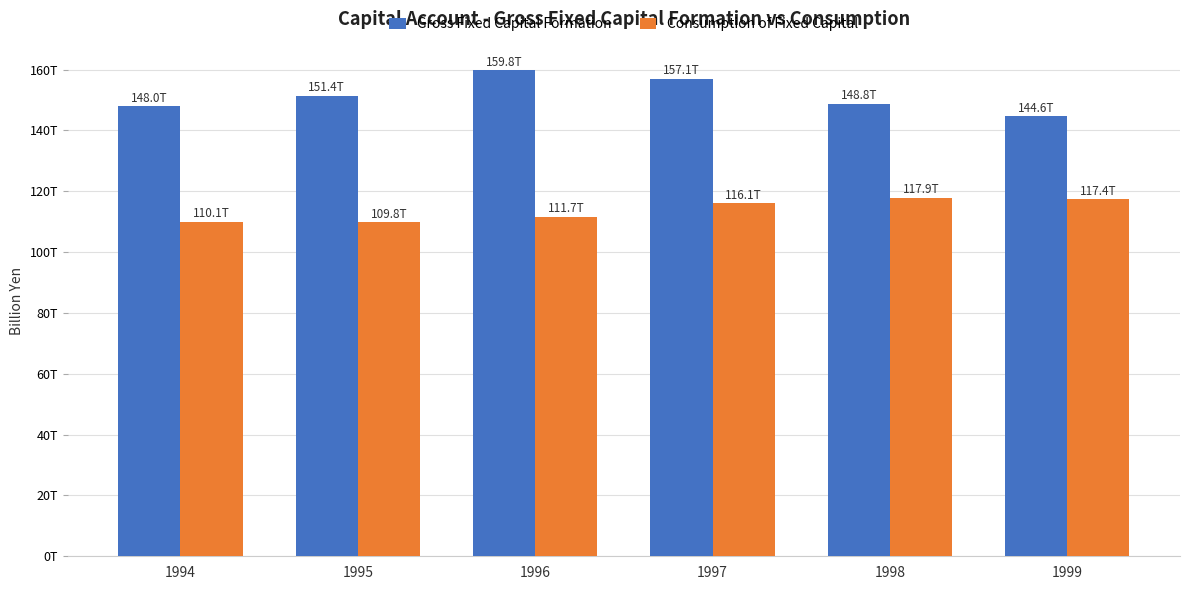

What is the difference between the Consumption of Fixed Capital values at 1998 and 1994?

7829.3